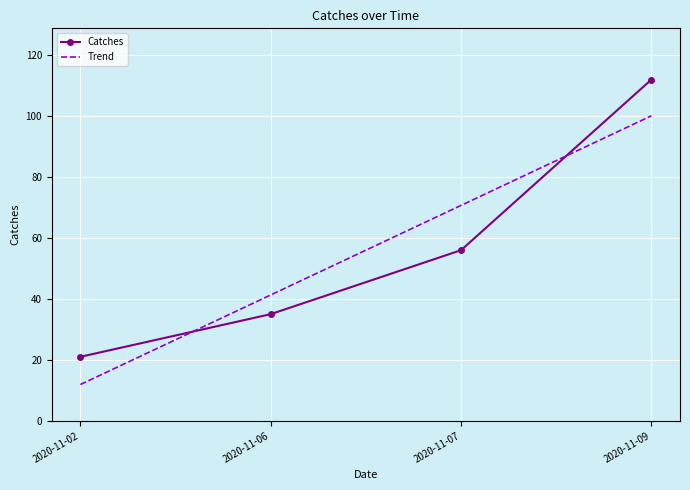

True or false: Catches has a value of 48.2 at 2020-11-09.

False